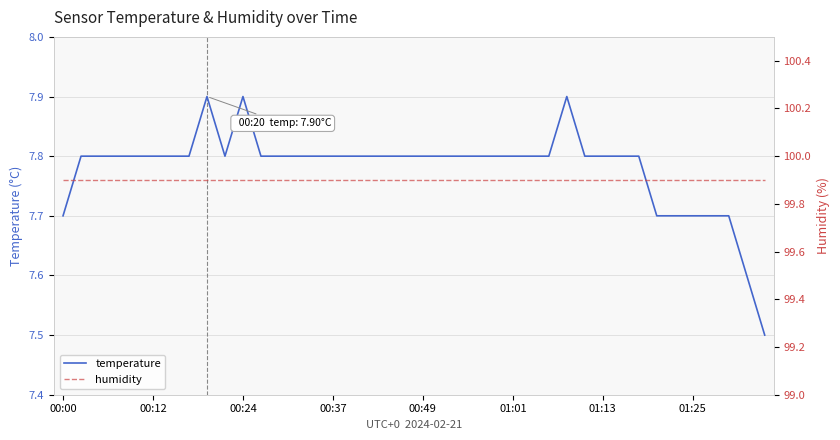

Is it true that temperature equals 4.7 at 00:49?

False